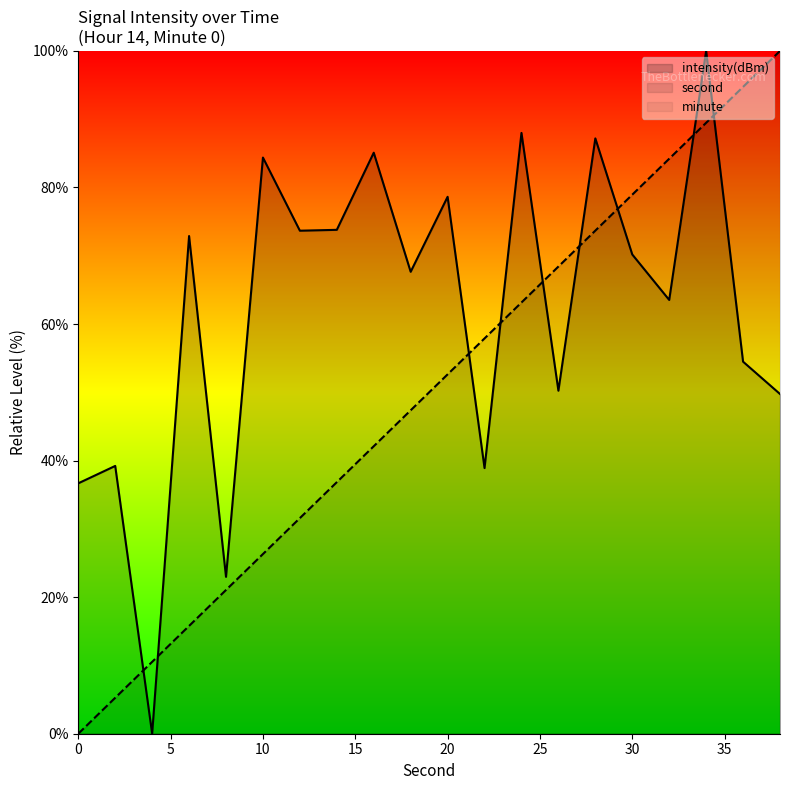

What is the sum of the intensity values at 12 and 34?

173.7